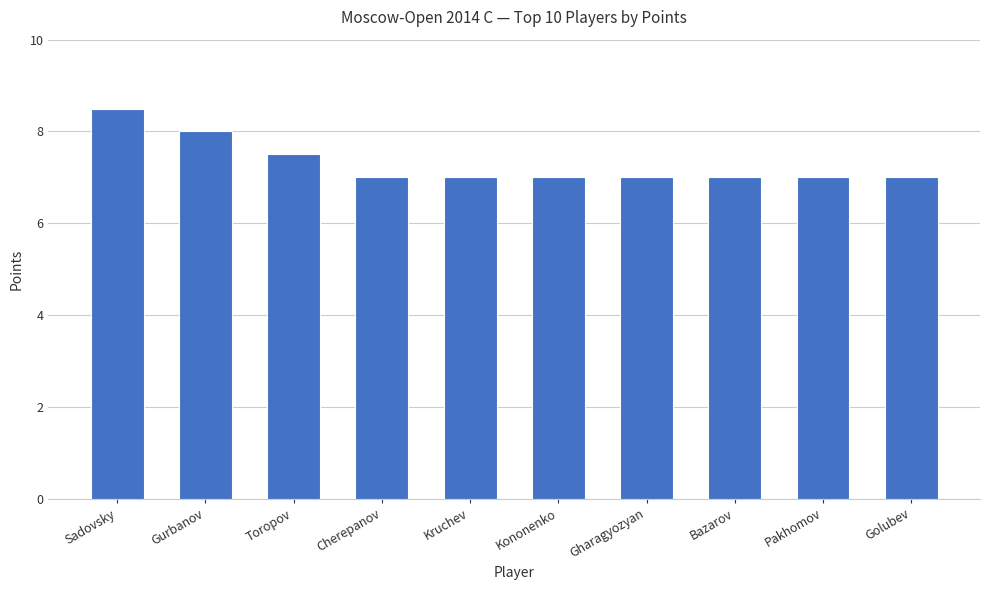

How many bars are there in total?

10